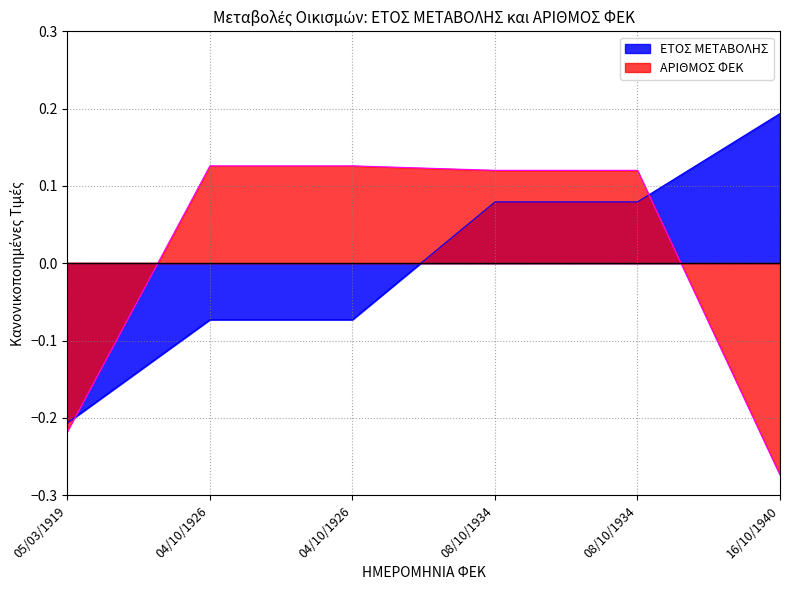

What is the label of the 1st point from the left?

05/03/1919